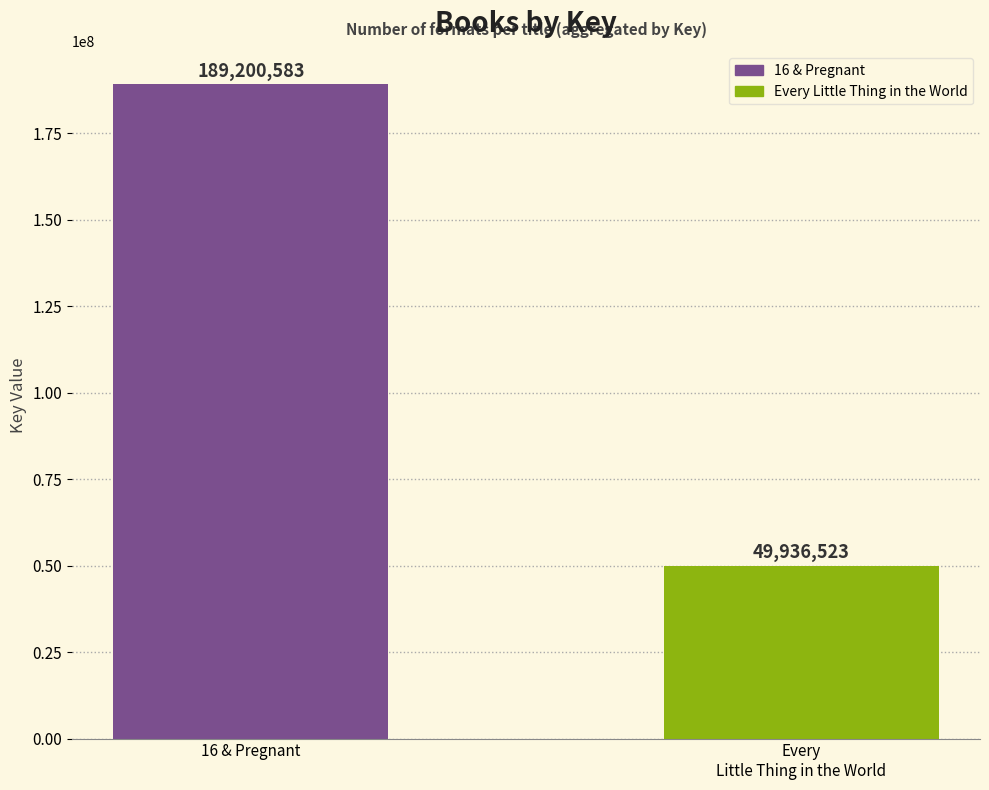

What is the sum of all values?

239137106